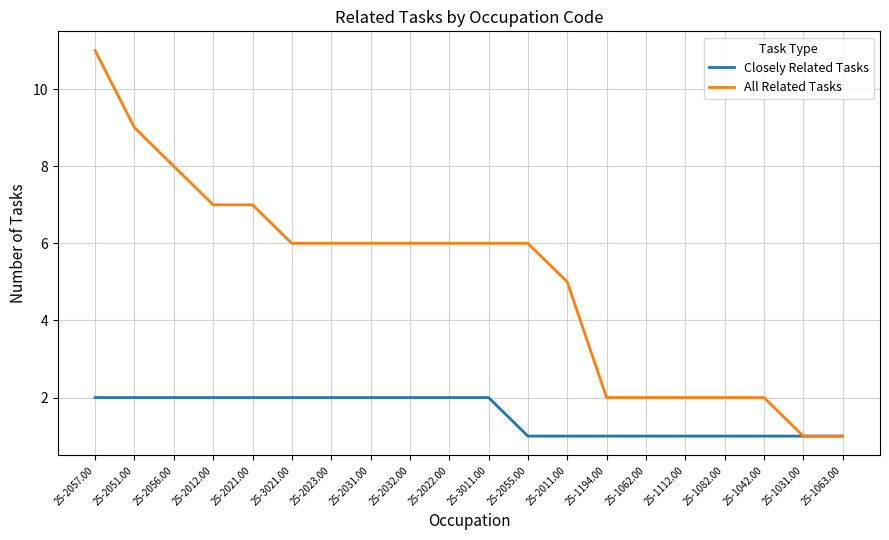

What are all the series names shown in the legend?

Closely Related Tasks, All Related Tasks